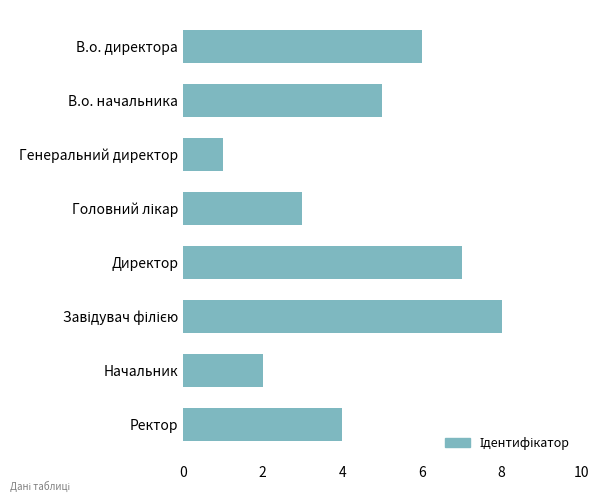

Reading bottom to top, list all the values displayed in this chart.

4	2	8	7	3	1	5	6